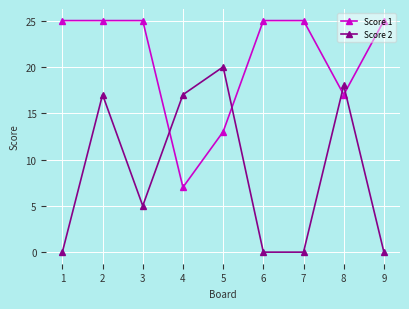

Read the Score 2 value at 8, to the nearest 5.

20